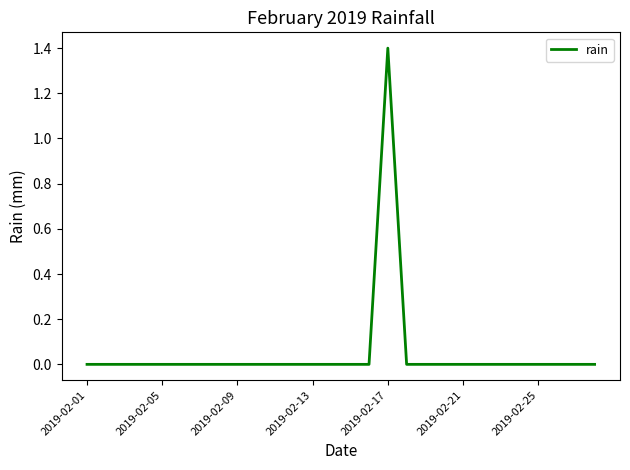

What is the greatest value displayed?

1.4